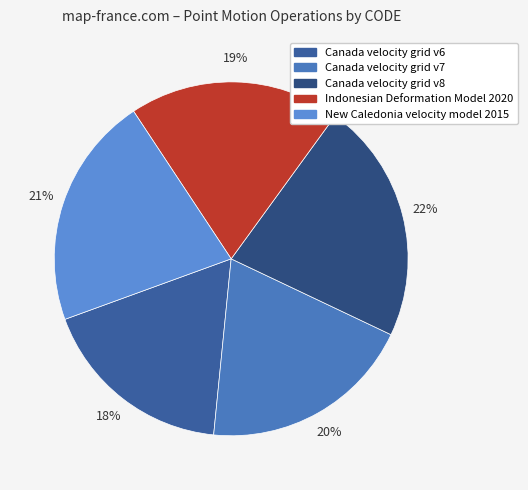

The Indonesian Deformation Model 2020 slice represents 19% of the pie. True or false?

True